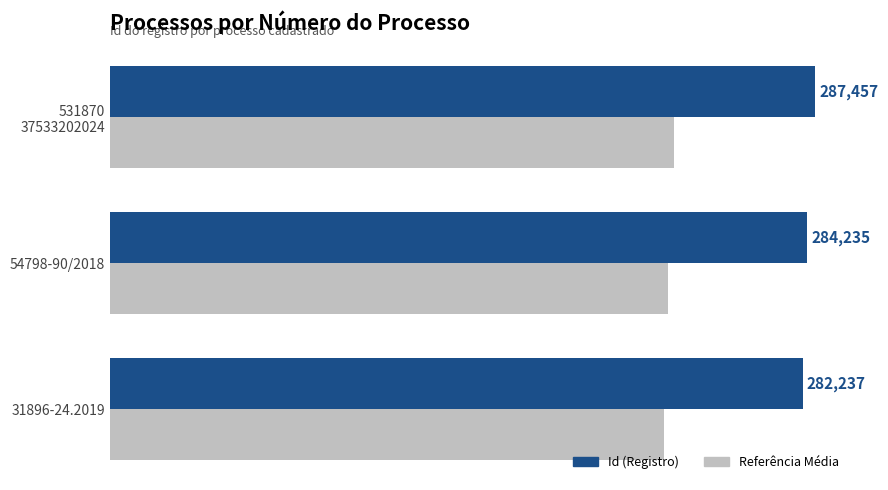

Where is Id (Registro) nearest to the value 284847?

54798-90/2018